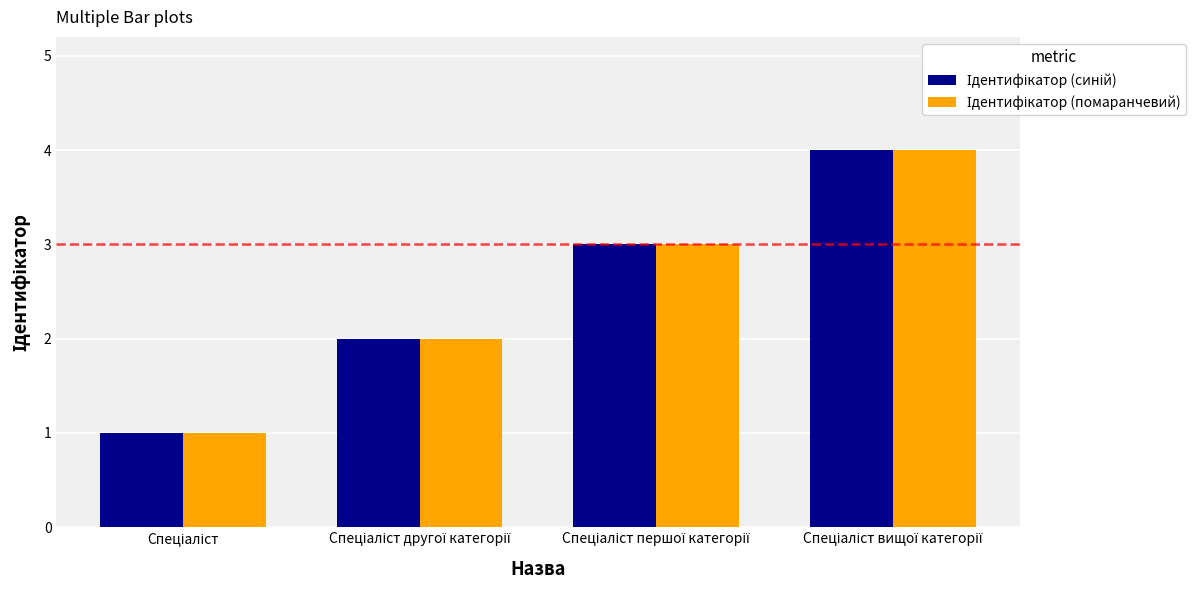

What position from the right is Спеціаліст?

4